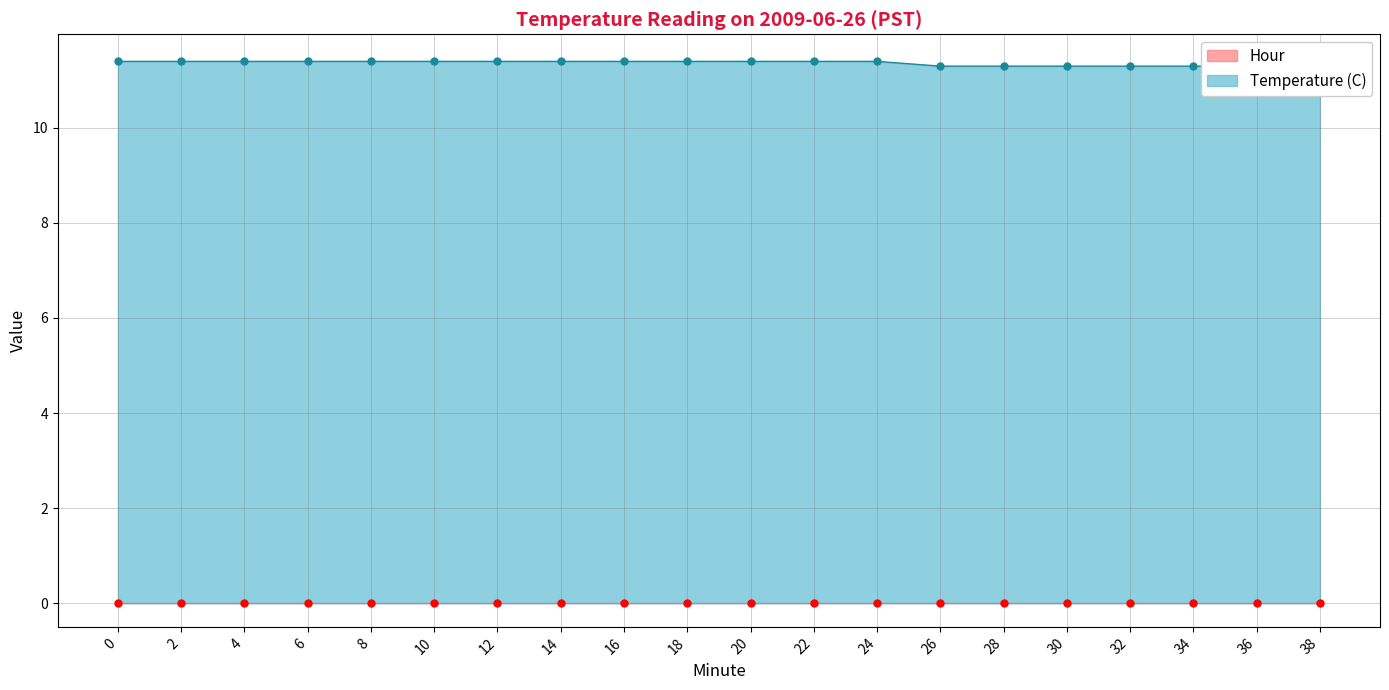

What is the sum of the Temperature (C) values at 8 and 36?

22.7